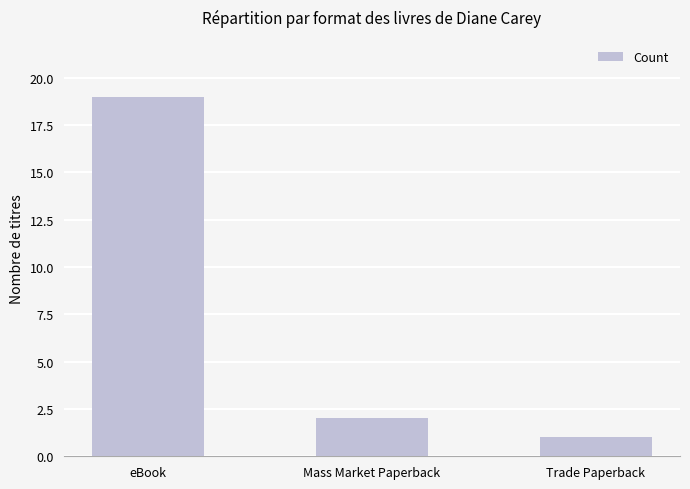

At which label does the data first exceed 2?

eBook